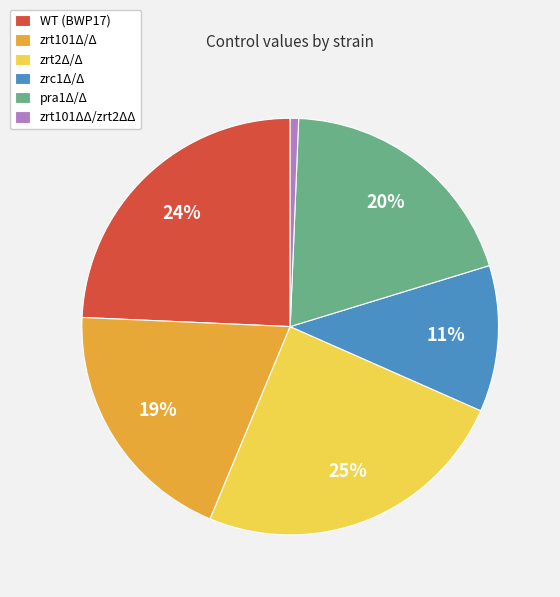

What is the smallest slice in the pie chart?

zrt101ΔΔ/zrt2ΔΔ